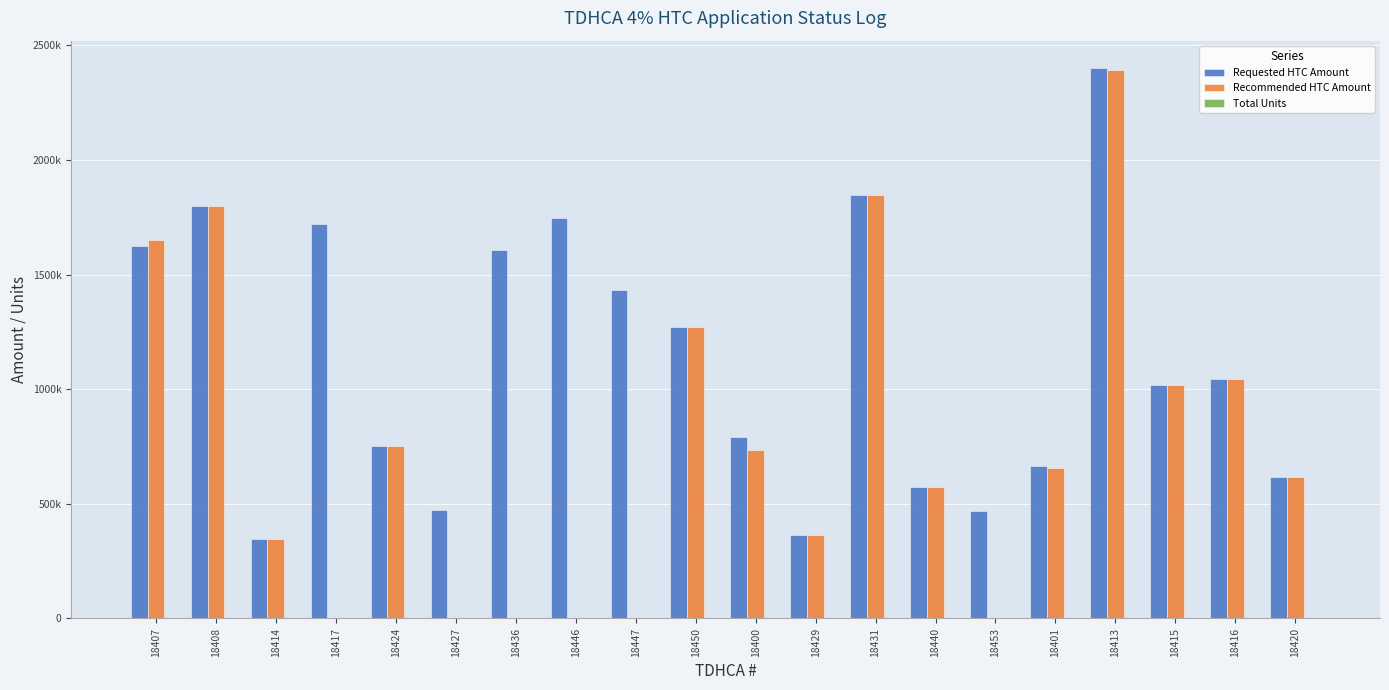

Are the bars horizontal?

No